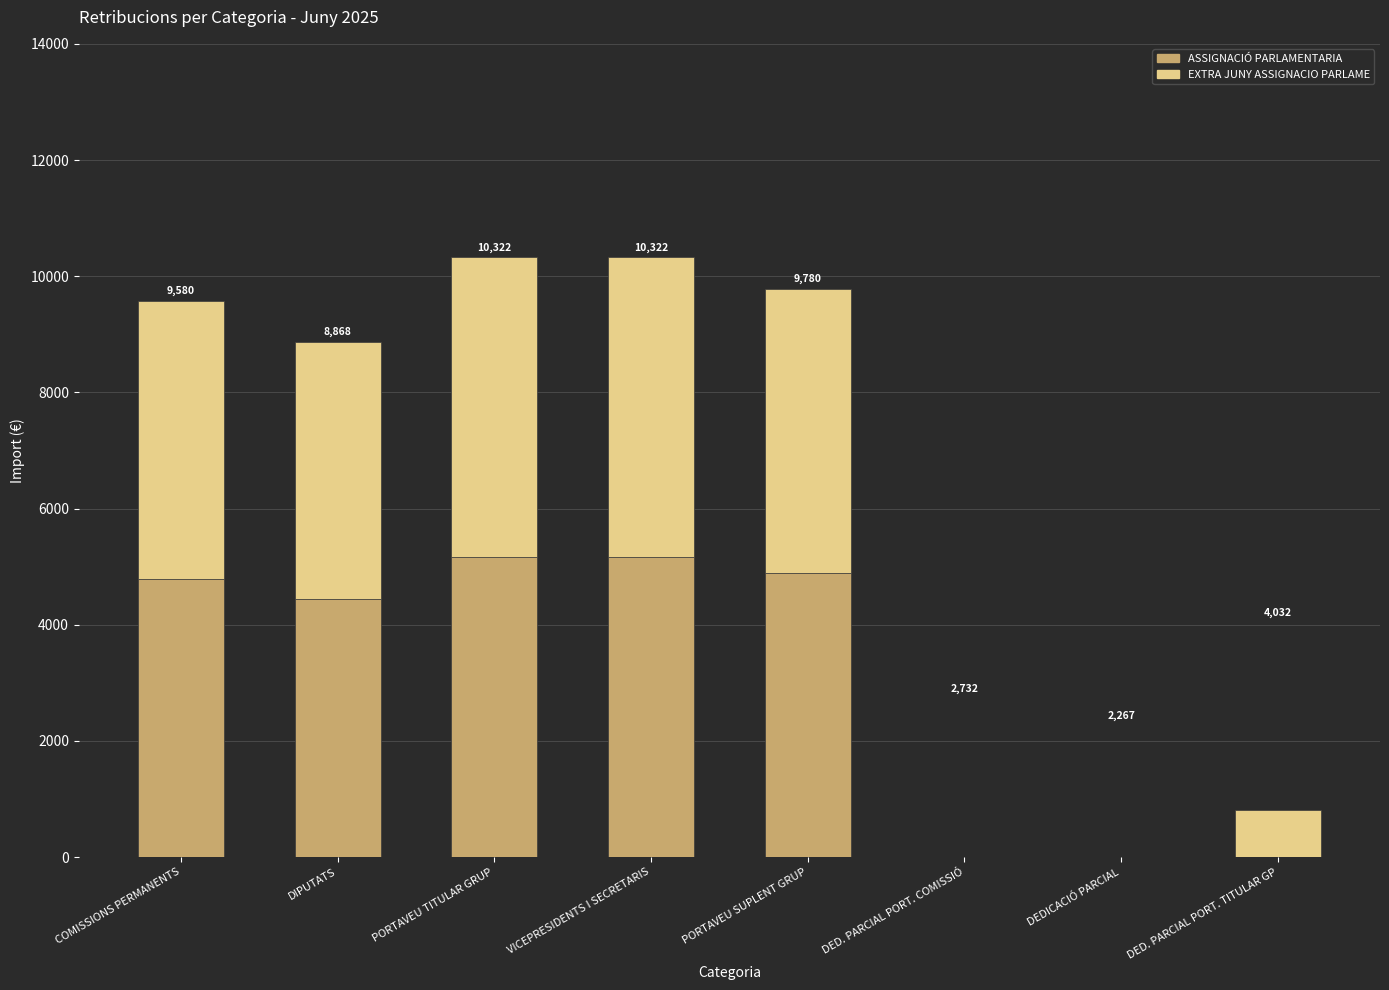

List the labels in order of EXTRA JUNY ASSIGNACIO PARLAME value, smallest first.

DED. PARCIAL PORT. COMISSIÓ, DEDICACIÓ PARCIAL, DED. PARCIAL PORT. TITULAR GP, DIPUTATS, COMISSIONS PERMANENTS, PORTAVEU SUPLENT GRUP, PORTAVEU TITULAR GRUP, VICEPRESIDENTS I SECRETARIS